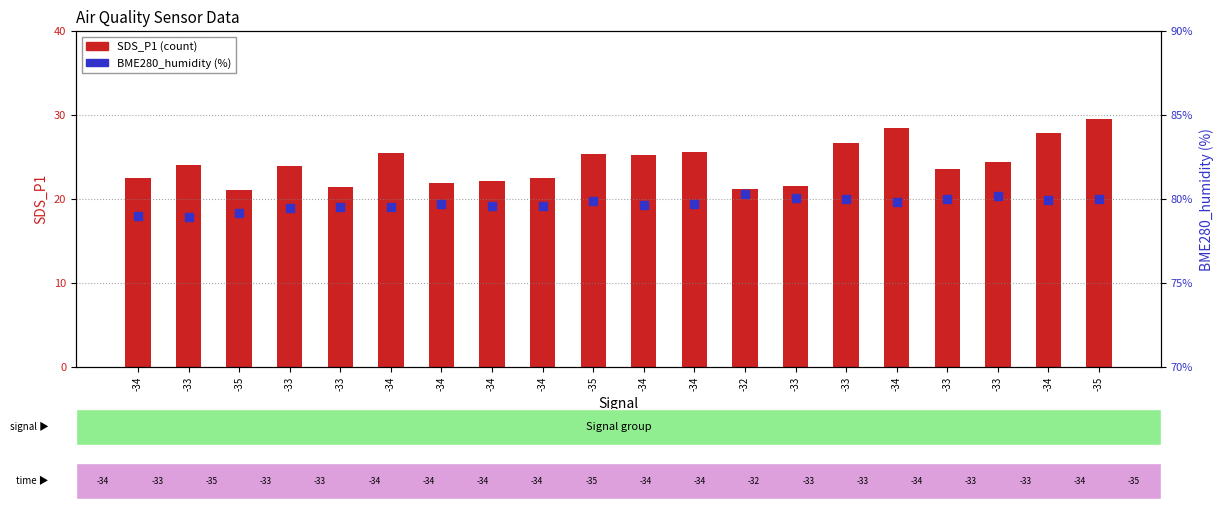

Which series has the widest spread of Y values?

SDS_P1 (count)